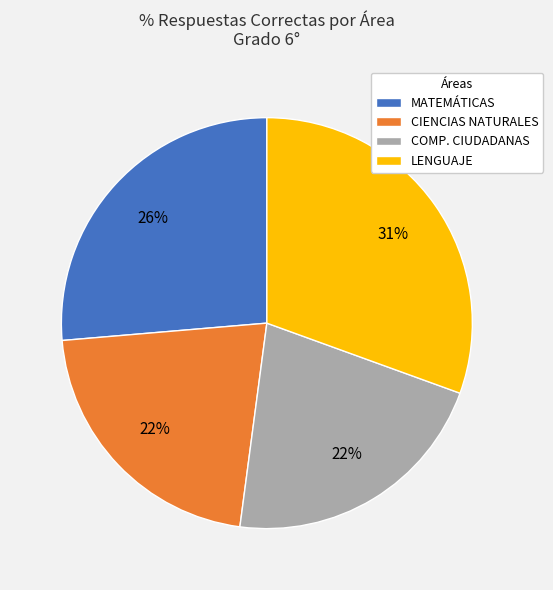

How many segments does this pie chart have?

4